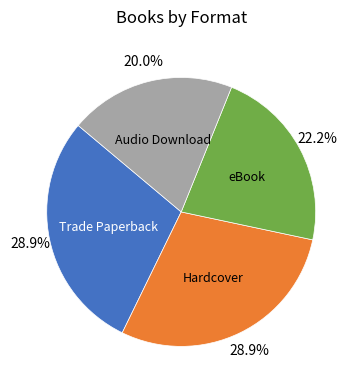

How many slices are in this pie chart?

4